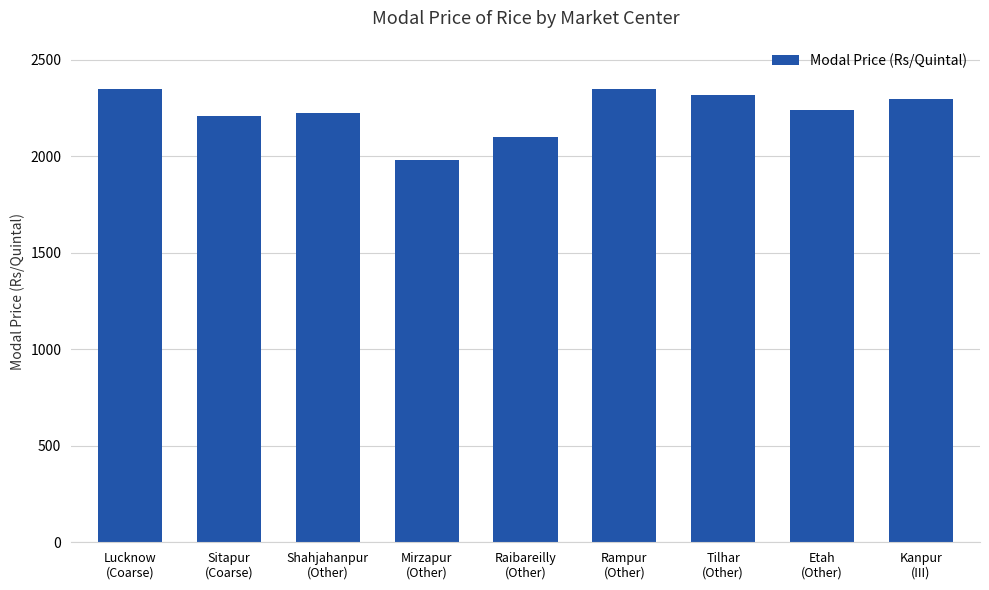

What is the difference between the maximum and minimum values?

370